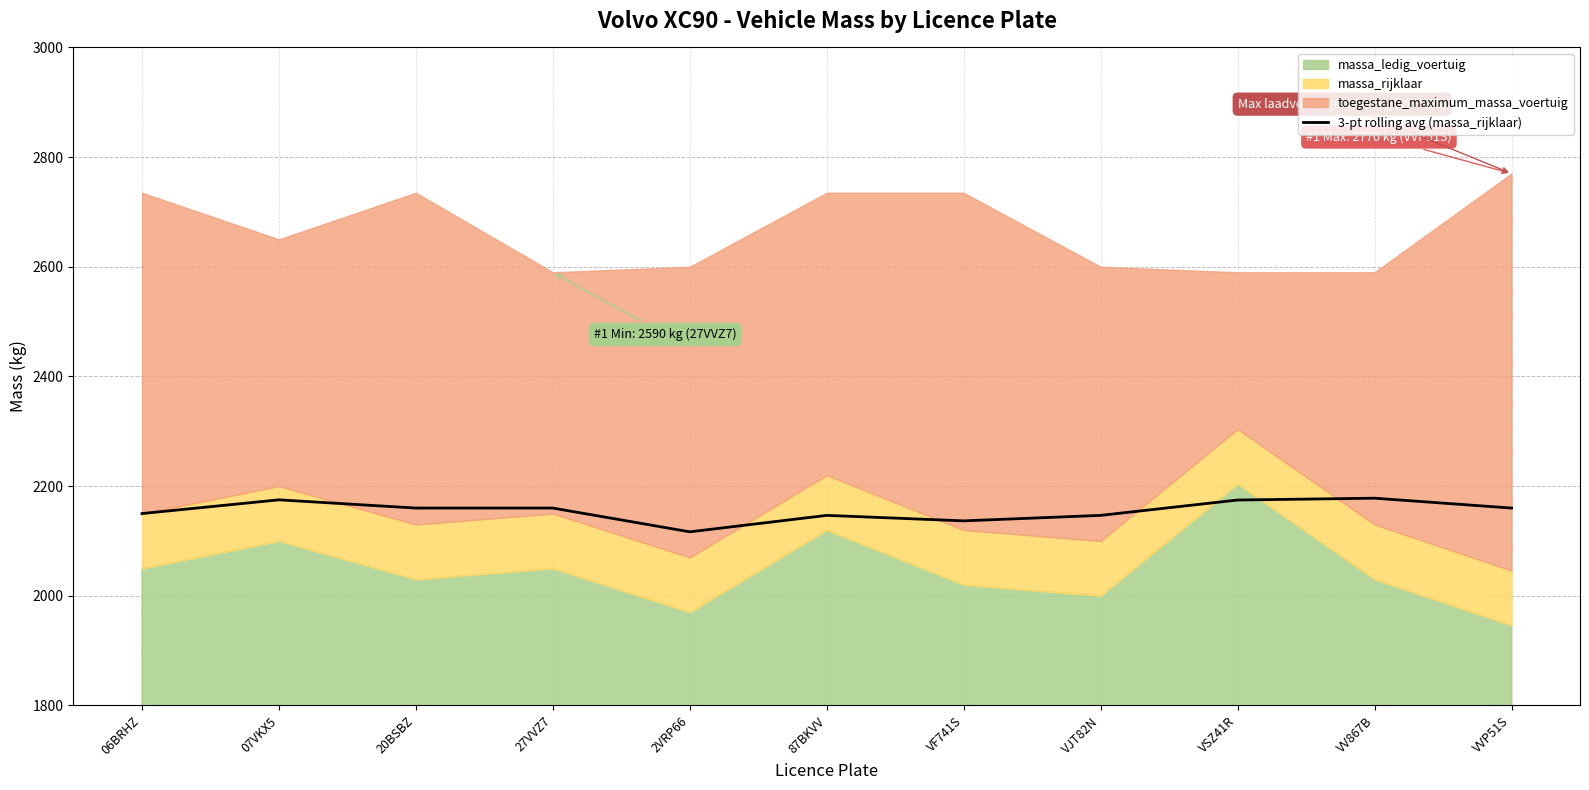

What is the difference between the maximum and minimum values?

61.3